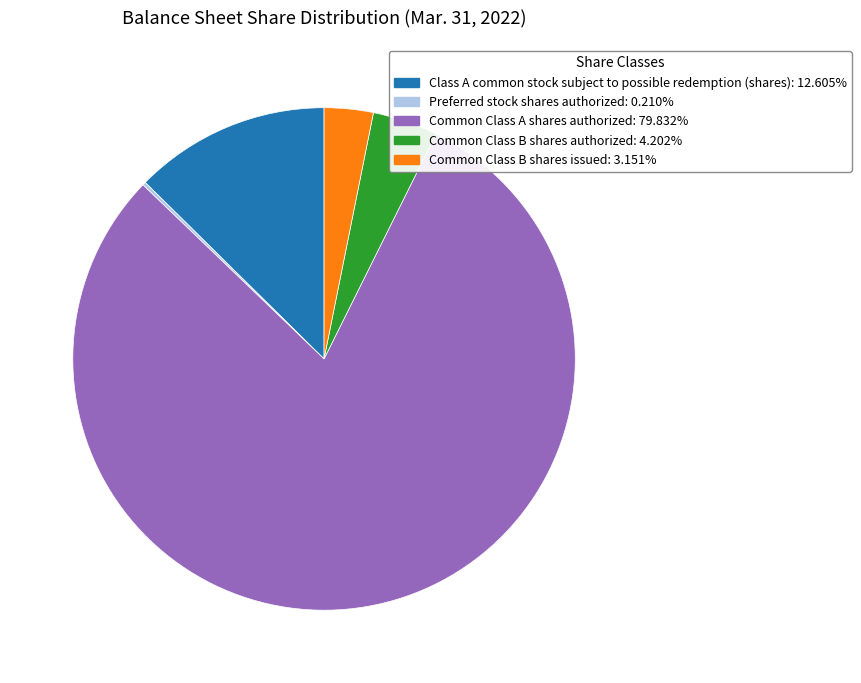

The Common Class A shares authorized slice represents 80% of the pie. True or false?

True